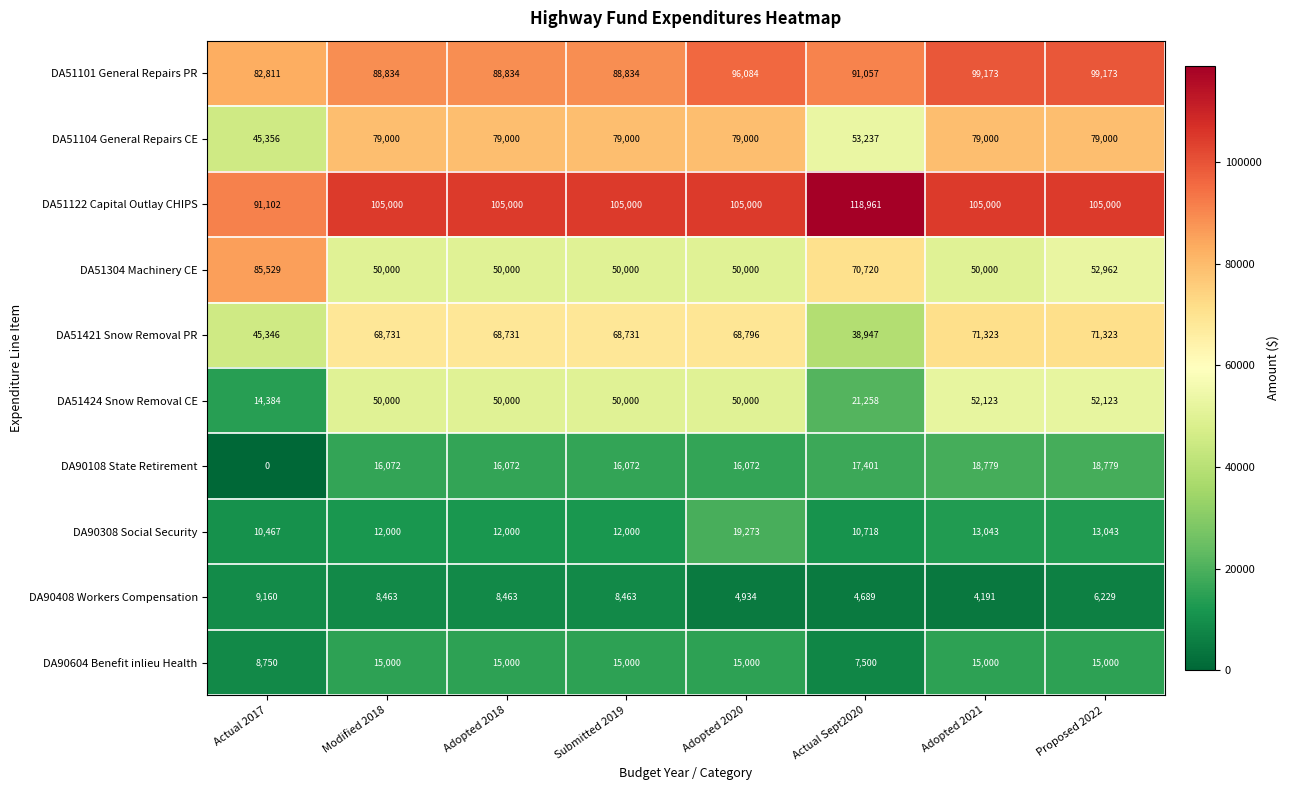

At which label is DA51304 Machinery CE closest to 67764?

Actual Sept2020